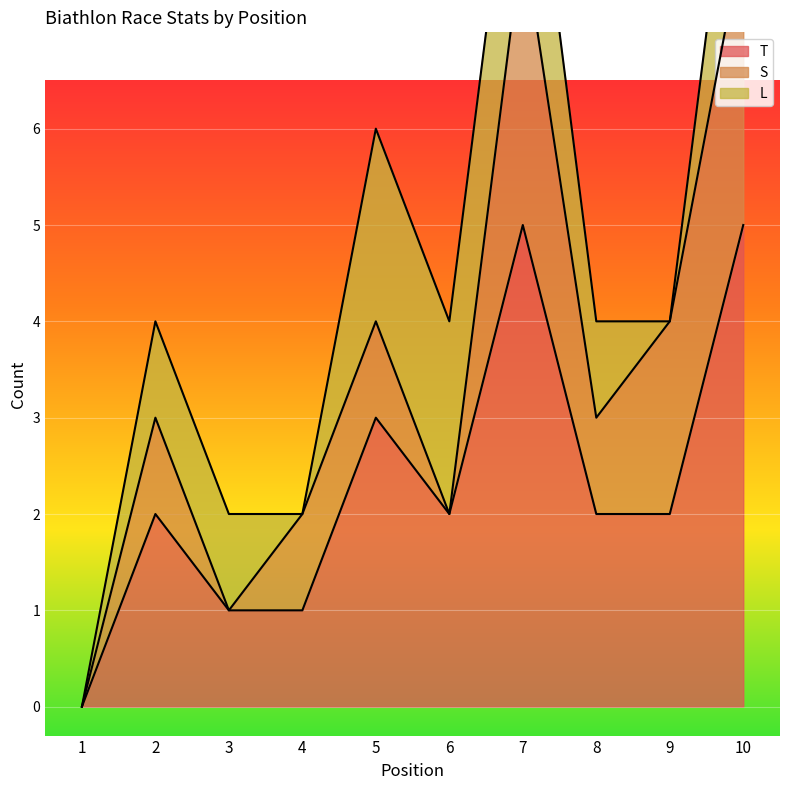

True or false: T and S intersect in this chart.

False